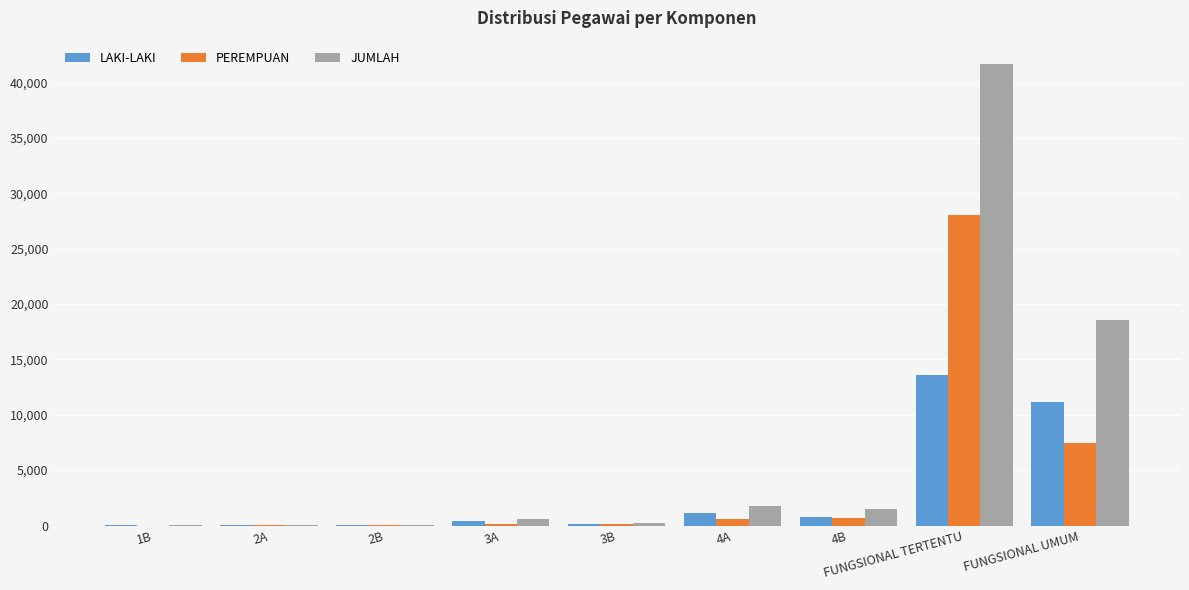

Does the chart contain stacked bars?

No